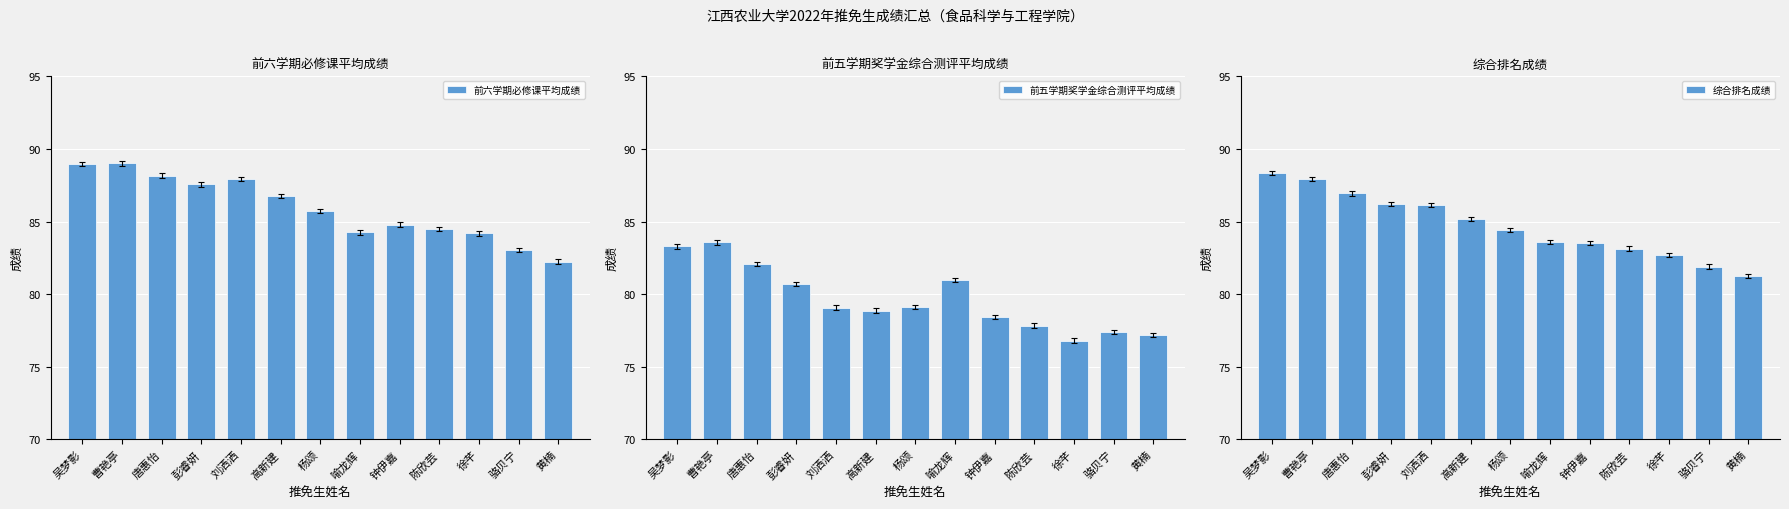

Which category has the highest value in the 前六学期必修课平均成绩 series?

曹艳亭